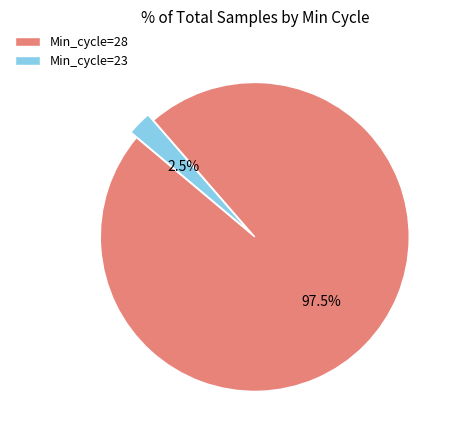

Combined, what portion of the pie is Min_cycle=23 and Min_cycle=28?

100.0%